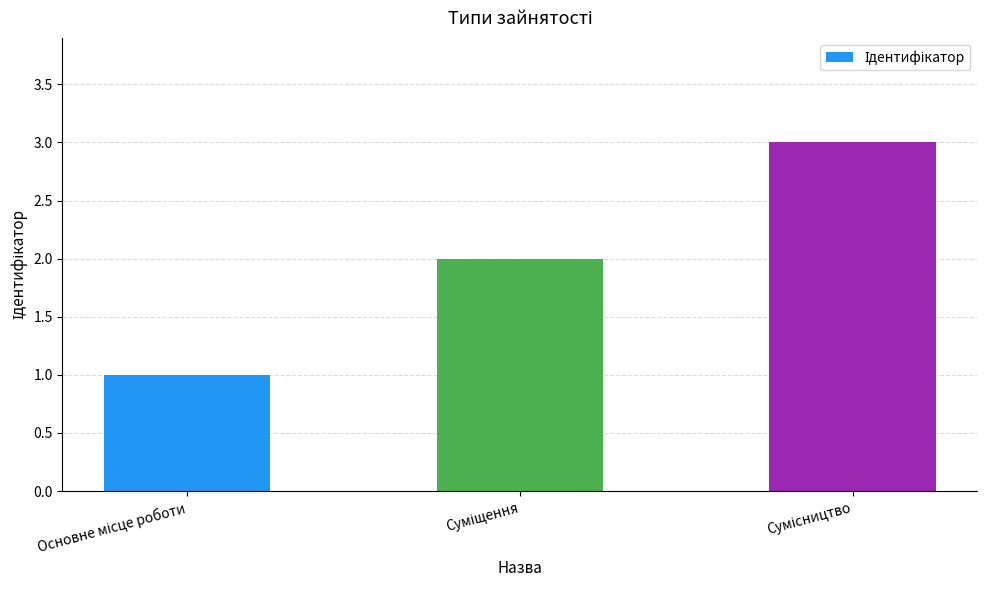

What is the sum of all values?

6